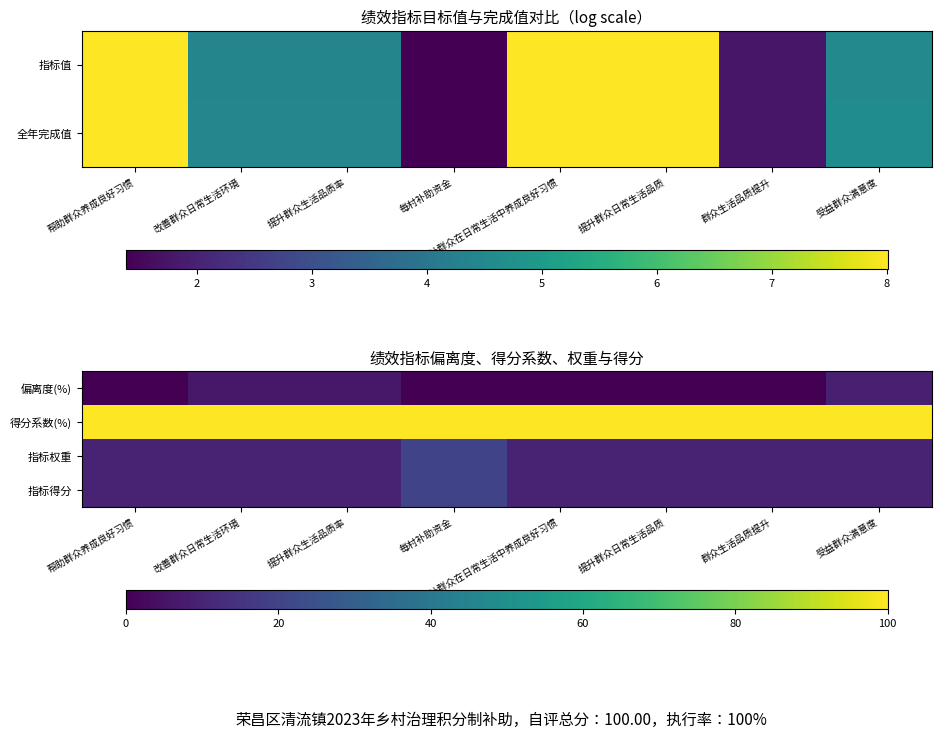

At which label does 指标权重 reach its minimum?

帮助群众养成良好习惯